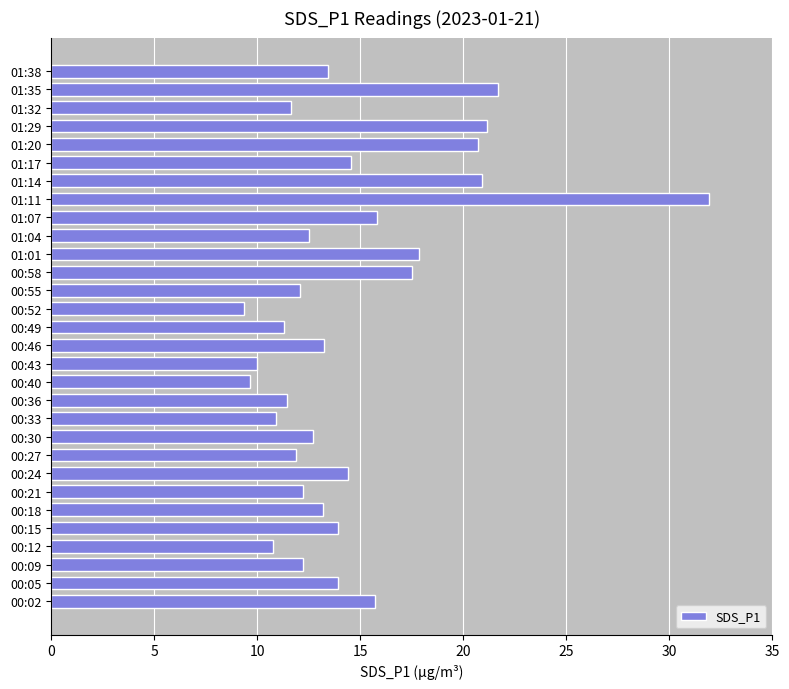

True or false: the data shows 24.6 at 01:01.

False